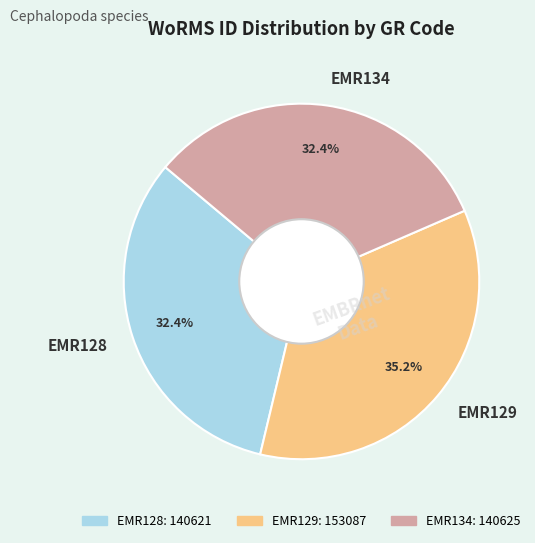

Count the number of slices in the pie.

3